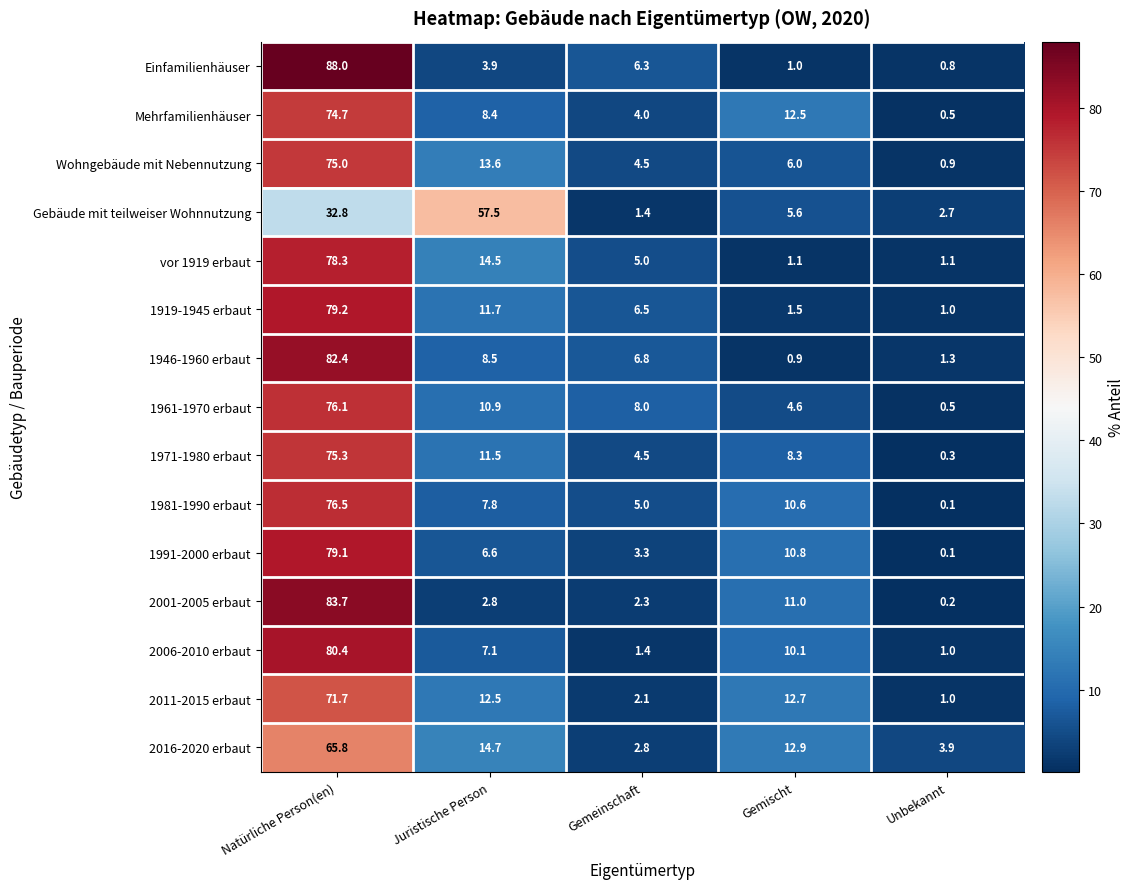

The value of Mehrfamilienhäuser at Gemischt is 4.3. True or false?

False